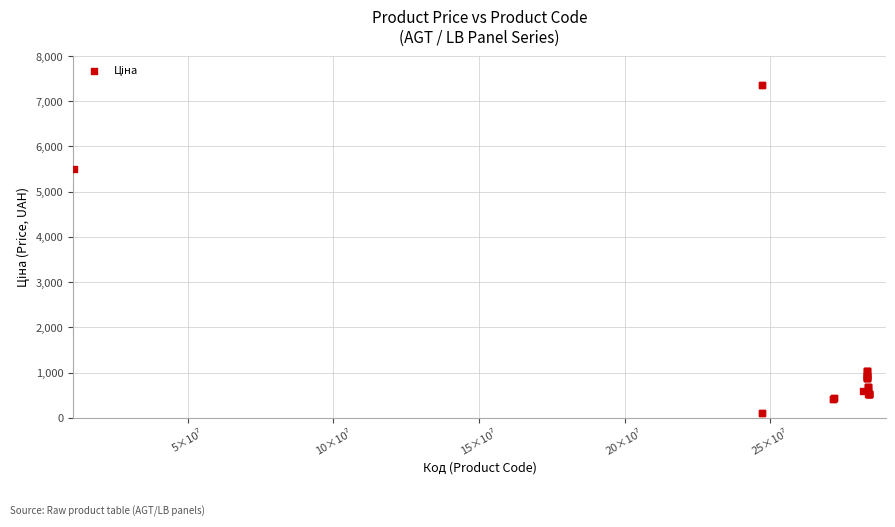

What Y value in the scatter plot is closest to 3735?

5497.3